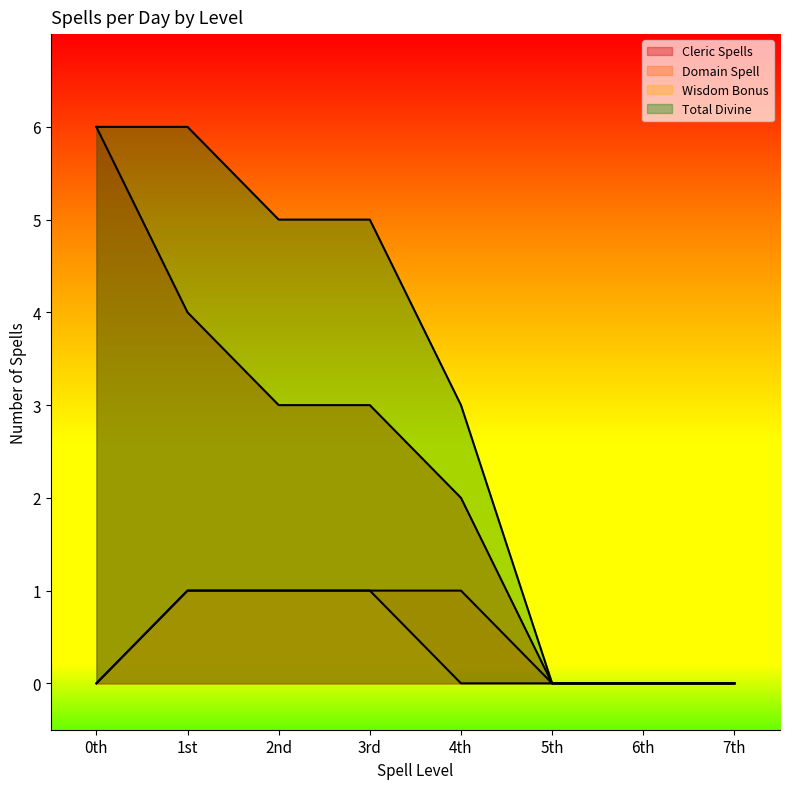

At 3rd, list the series in order from smallest to largest.

Domain Spell, Wisdom Bonus, Cleric Spells, Total Divine